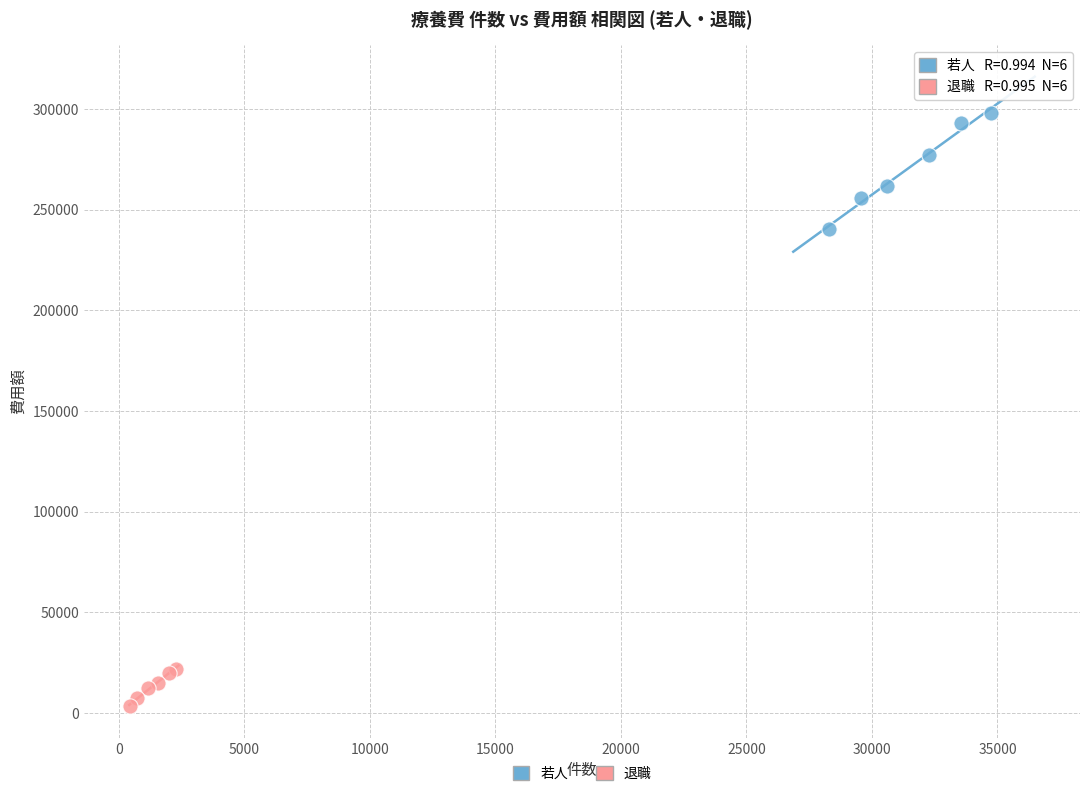

Which series reaches the minimum Y coordinate?

退職